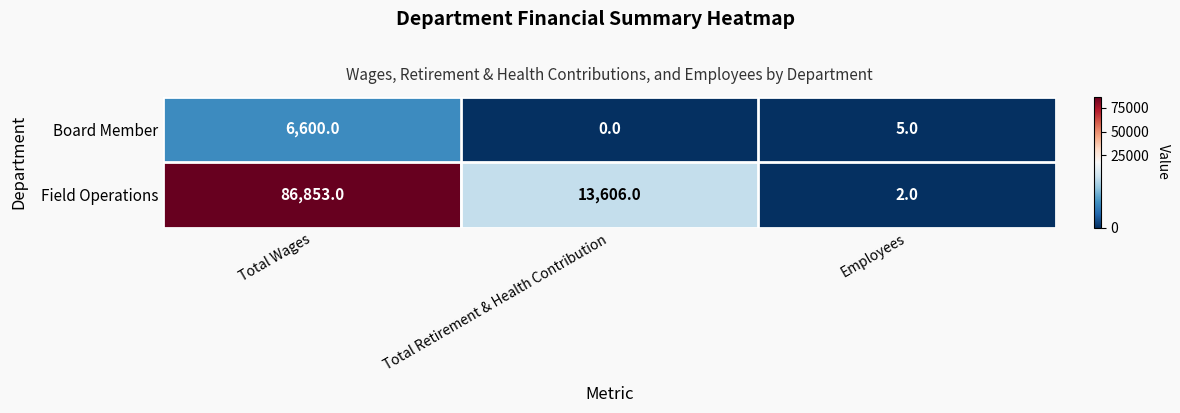

Count the number of categories in the chart.

3